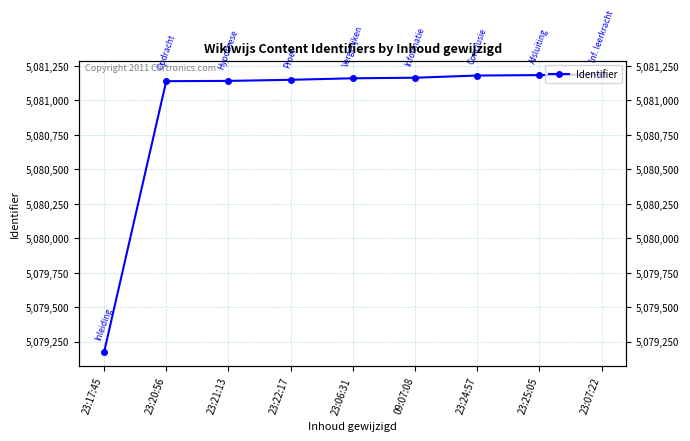

Is this an area chart (filled region under the line)?

No